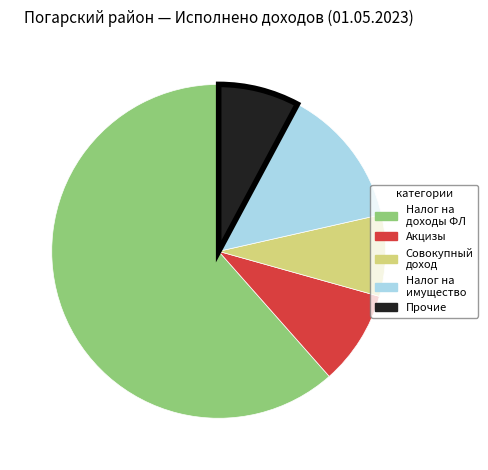

Does any single category account for the majority?

Yes